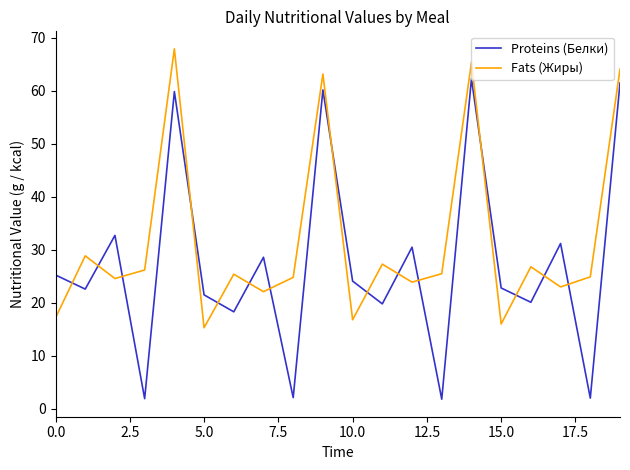

What is the difference between the maximum and minimum values in the Proteins (Белки) series?

60.5